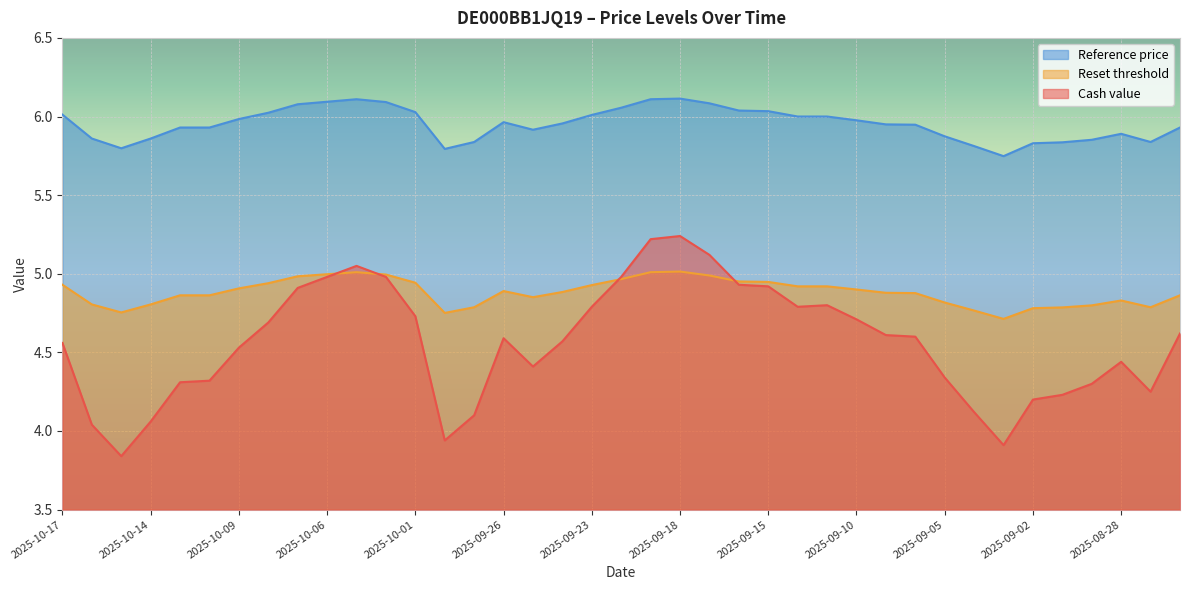

True or false: Reference price and Reset threshold cross at least once.

False